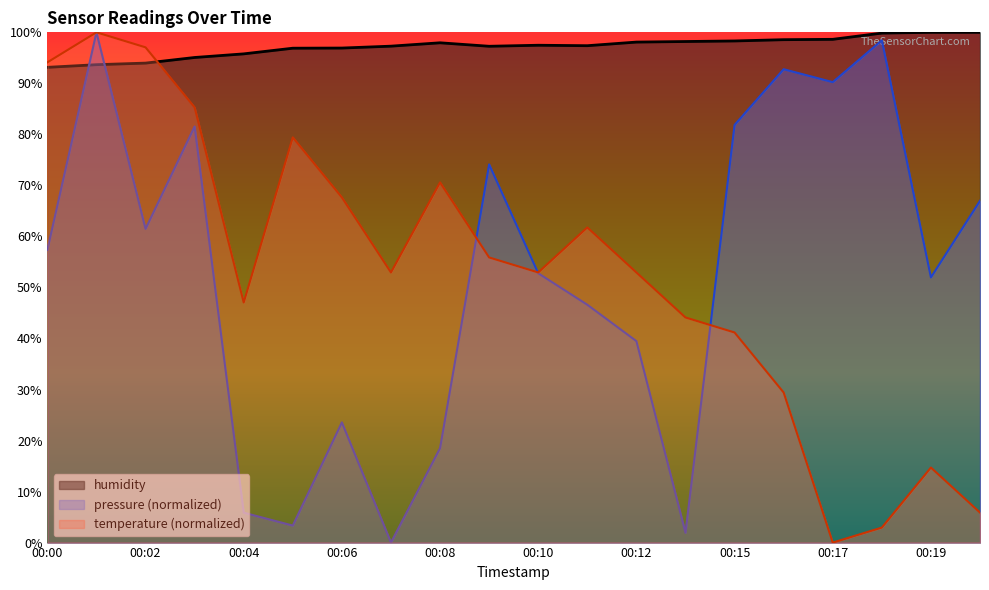

Is it true that pressure equals 81.5 at 00:03?

True